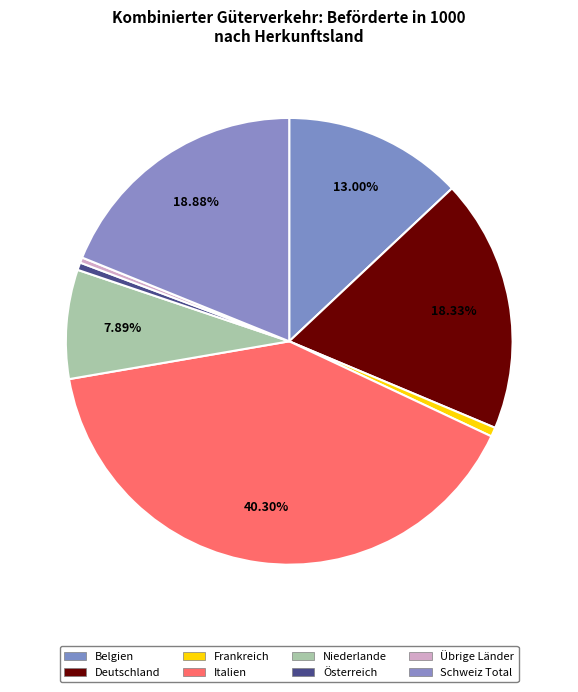

To the nearest percent, what is the difference between the Frankreich and Italien slice percentages?

40%